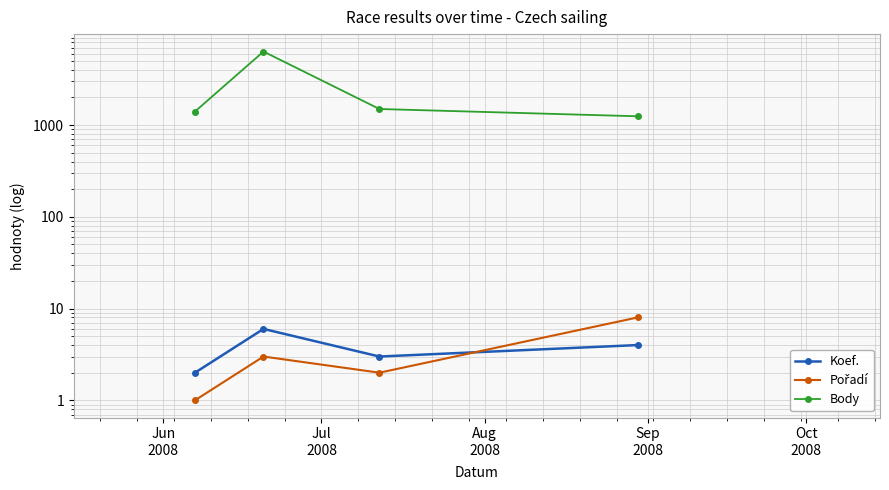

Which series has the largest total across all categories?

Body